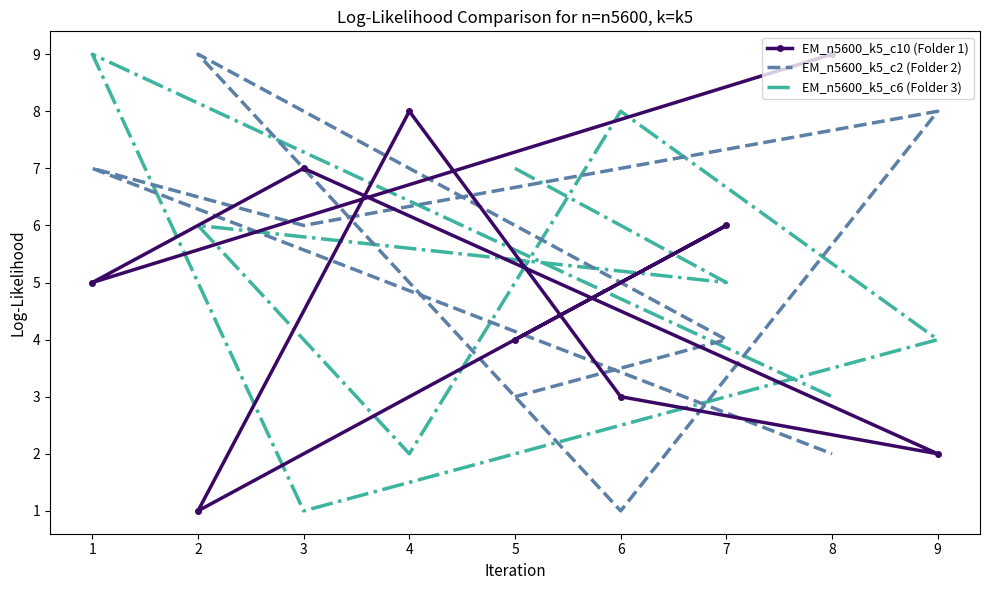

How many data points in EM_n5600_k5_c6 (Folder 3) are less than 5?

4